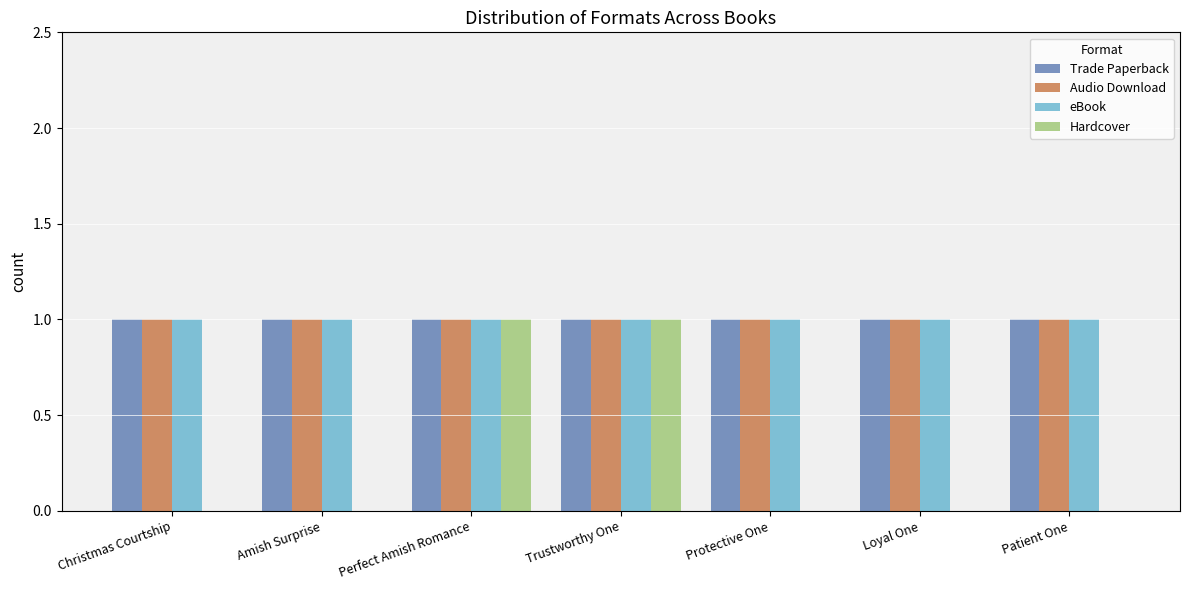

What is the total value across all series at Protective One?

3